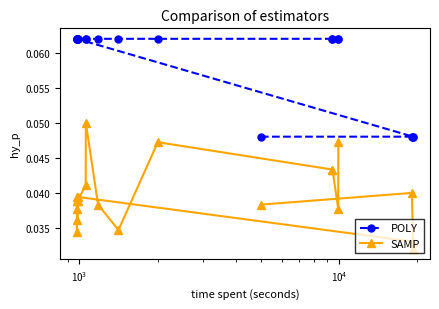

Rank the series by their maximum value, from lowest to highest.

SAMP, POLY